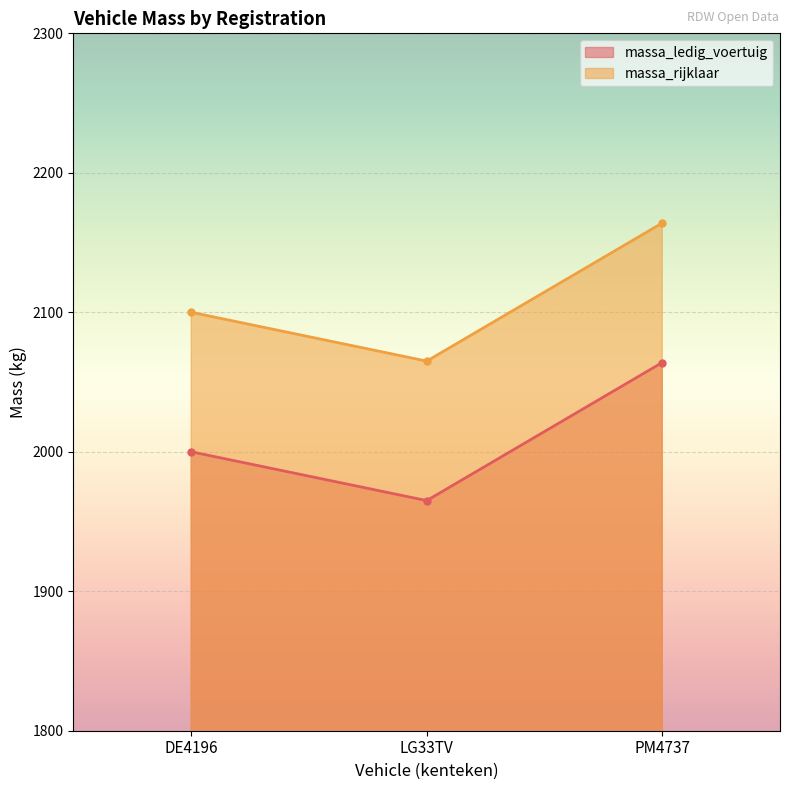

What is the difference between the second highest and minimum values in the massa_ledig_voertuig series?

35